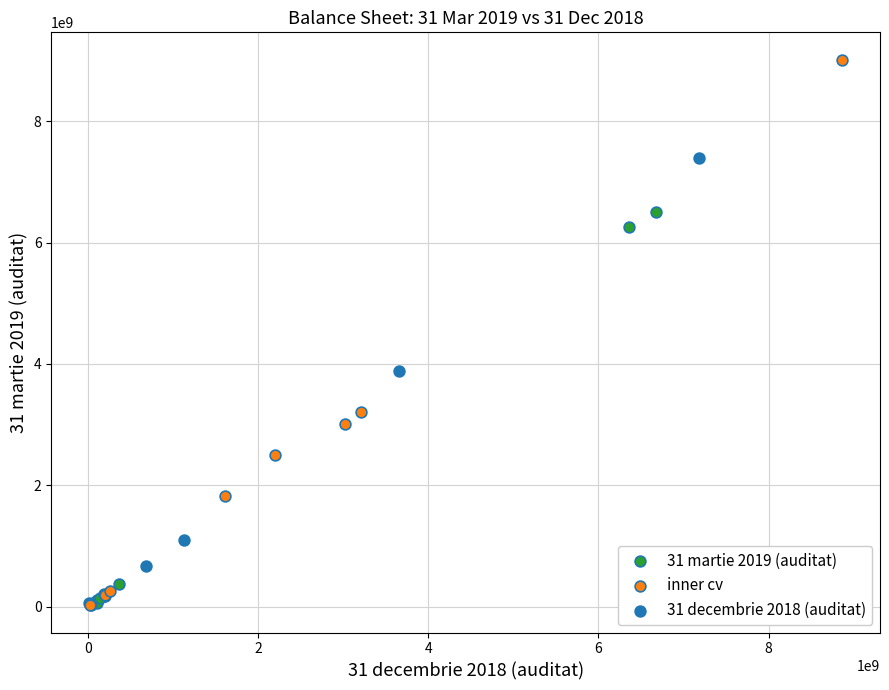

Which series reaches the maximum Y coordinate?

inner cv